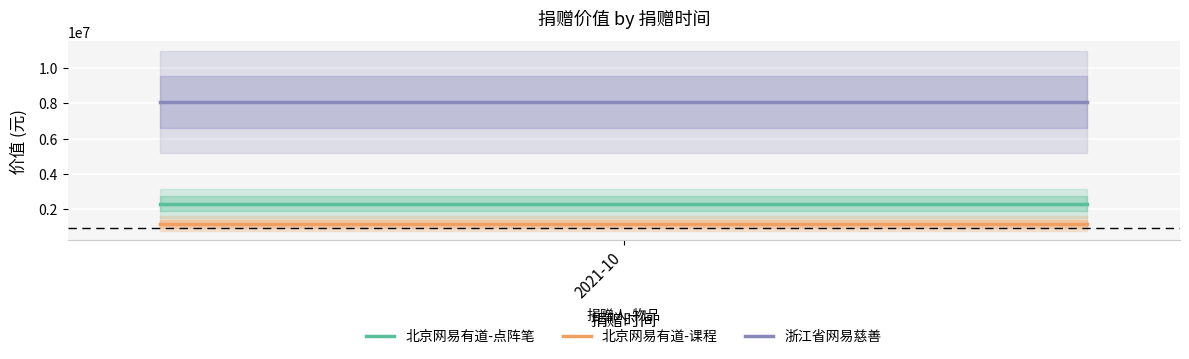

What is the smallest value displayed?

1167329.1